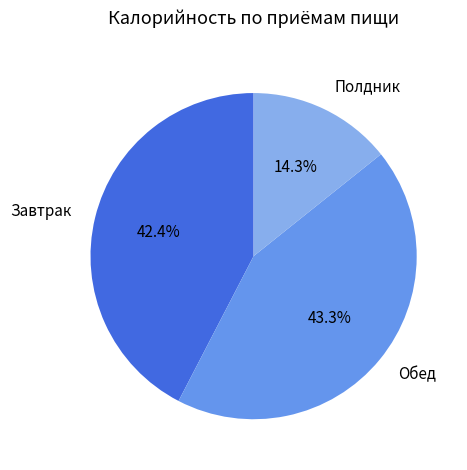

Does Полдник account for over 50% of the chart?

No